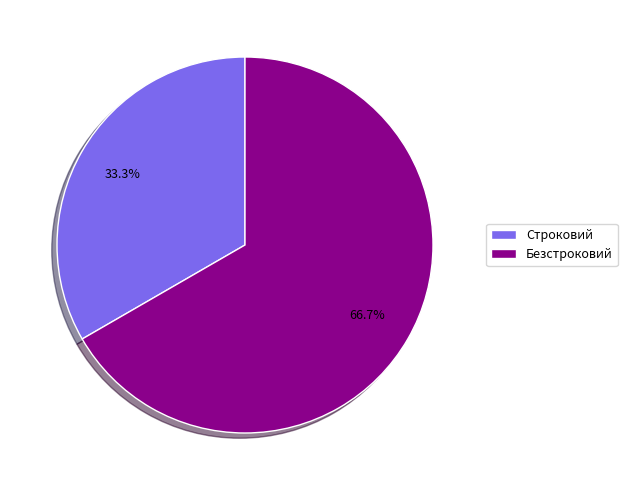

Is Безстроковий the majority of the pie?

Yes